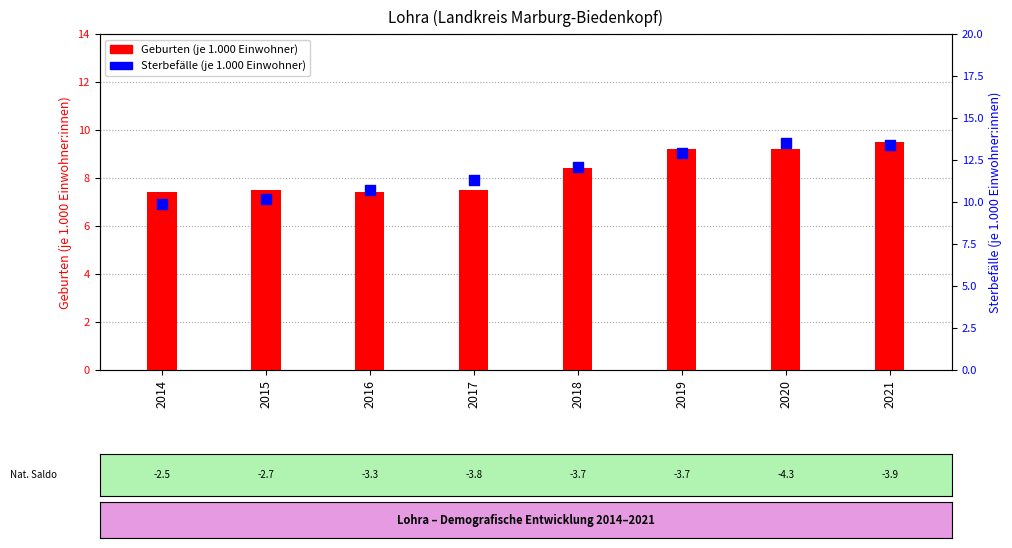

Which series reaches the maximum Y coordinate?

Sterbefälle (je 1.000 Einwohner)